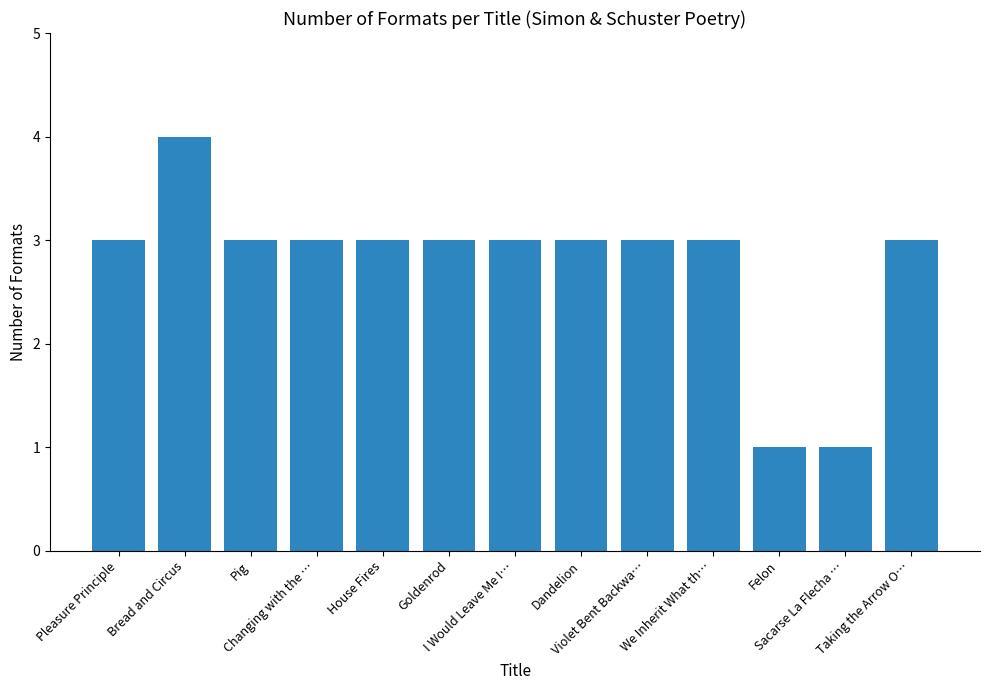

Reading left to right, extract all data points from this chart.

3	4	3	3	3	3	3	3	3	3	1	1	3